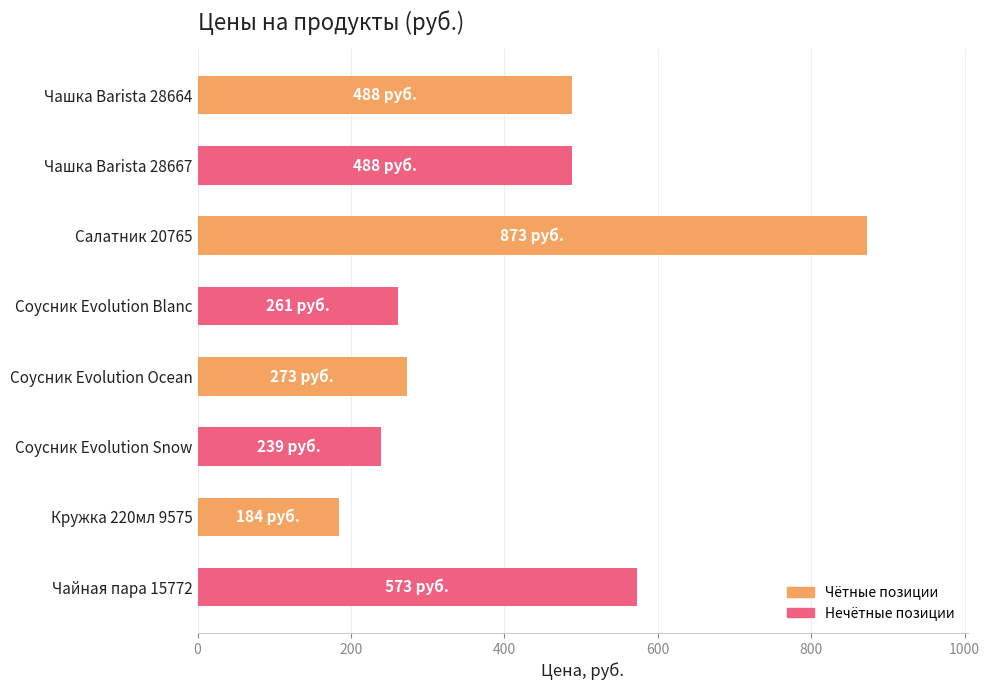

What is the label of the 8th bar from the top?

Чайная пара 15772